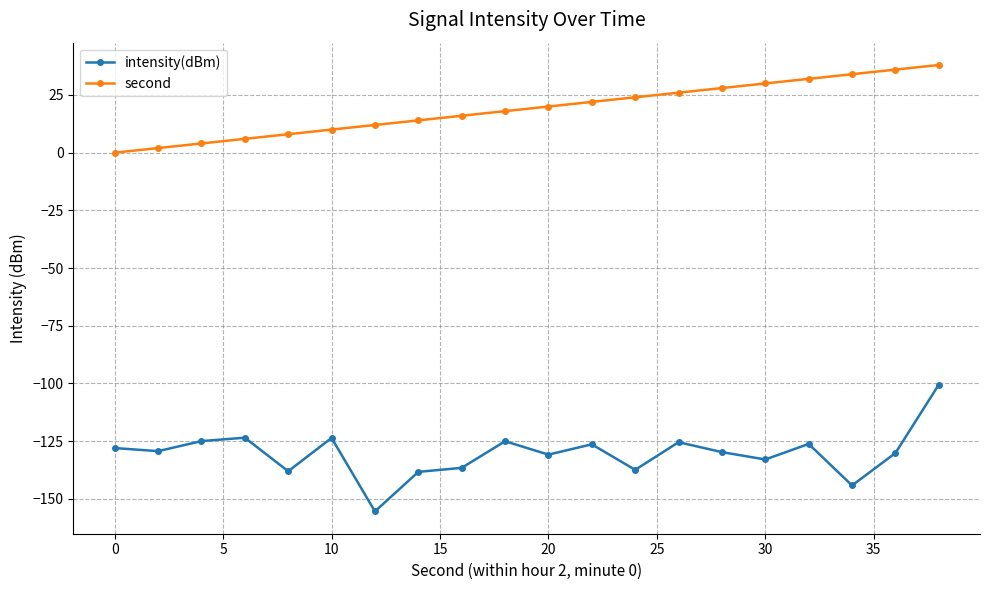

List the series in order of their overall mean, highest first.

second, intensity(dBm)